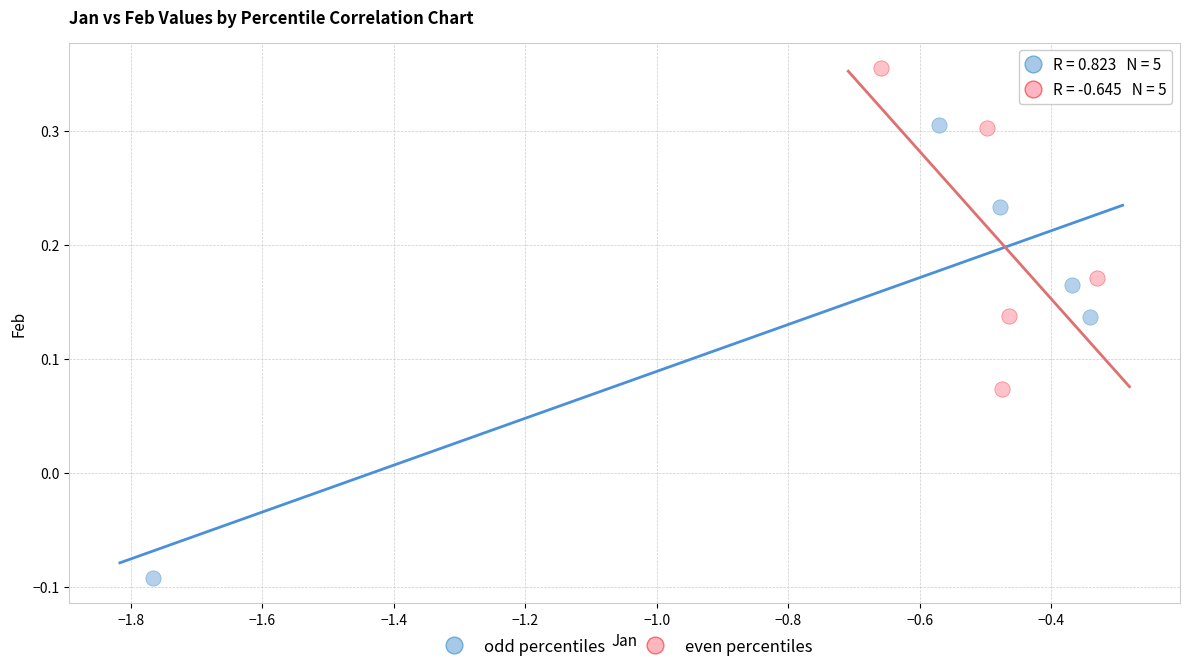

Which series has the widest spread of Y values?

odd percentiles